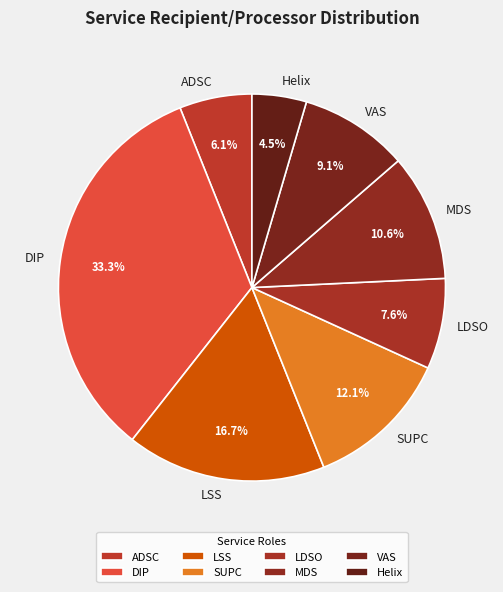

Count the number of slices in the pie.

8